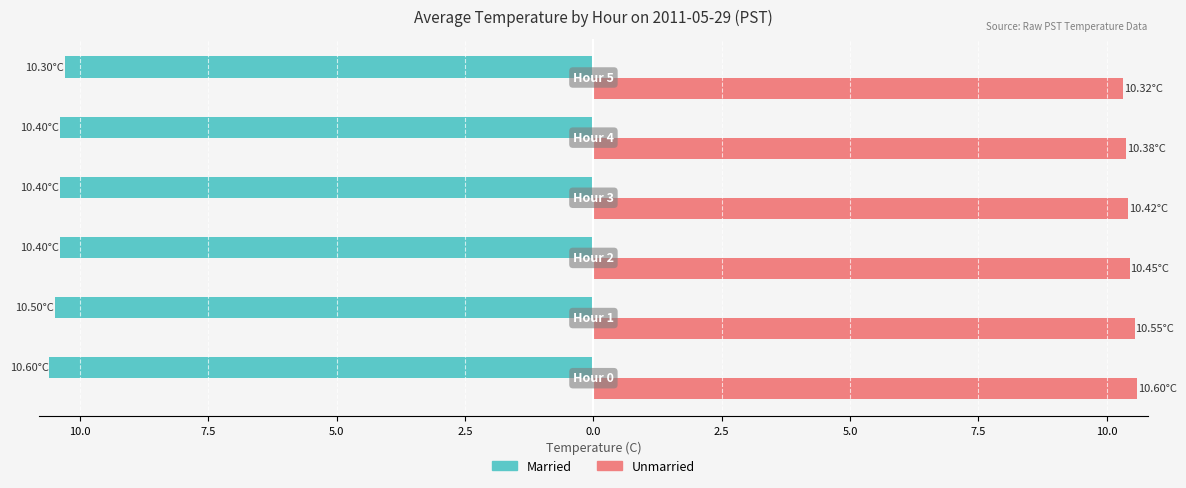

What is the highest value of the Unmarried series?

10.6